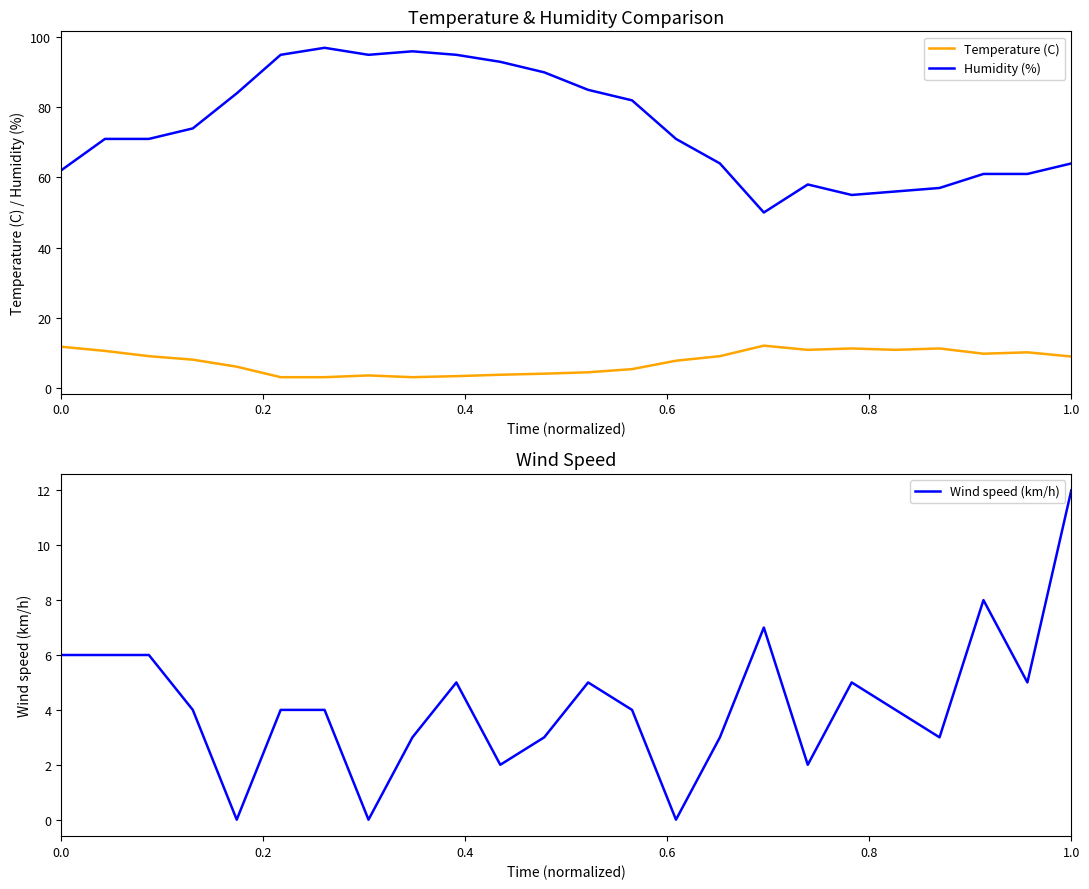

What is the maximum value for Wind speed (km/h)?

12